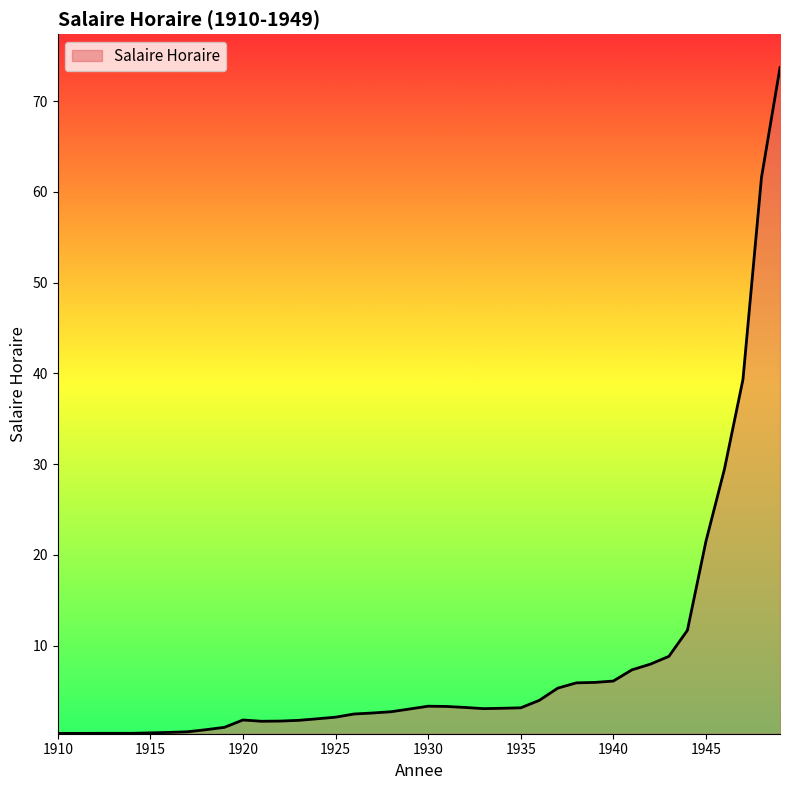

What is the greatest value displayed?

73.7